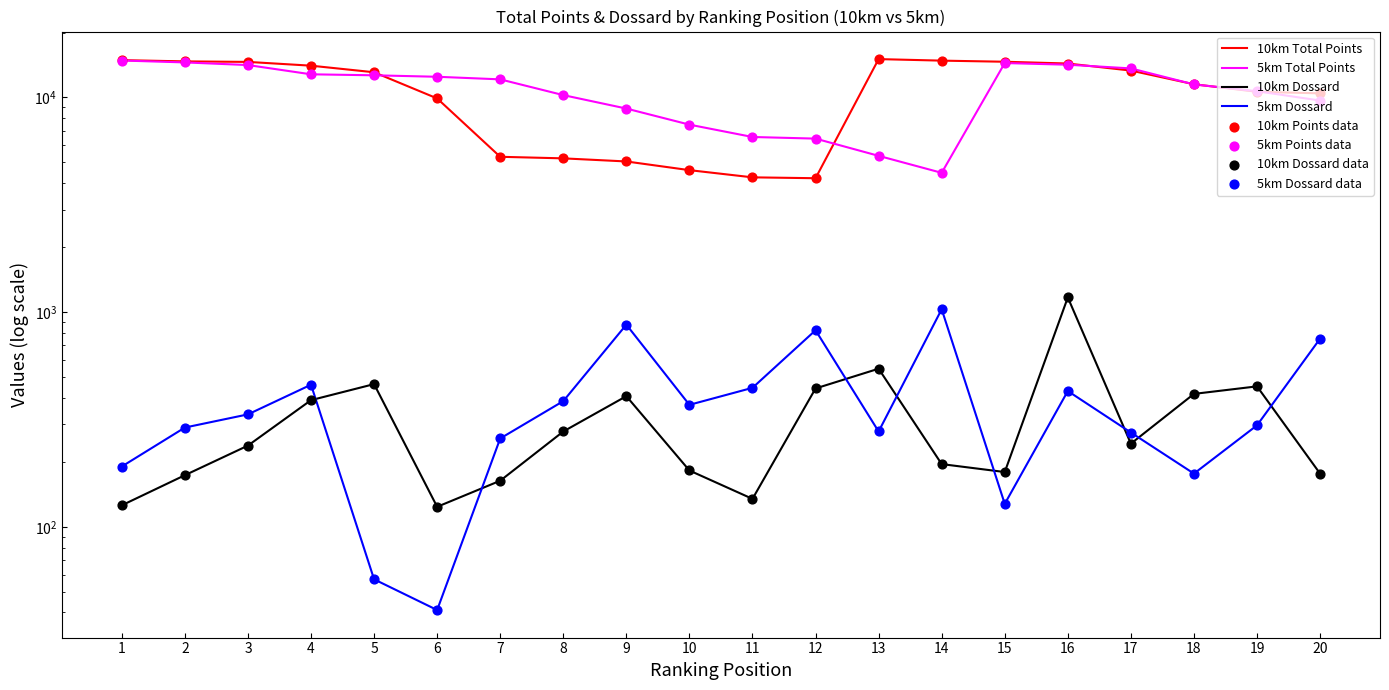

Which series contains the highest Y value?

10km_total_points